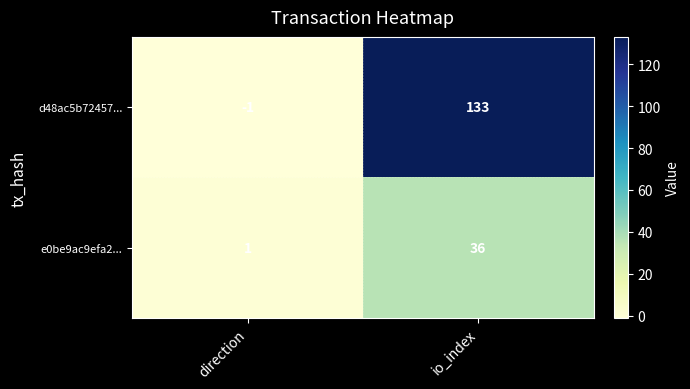

At which category is the sum across all series the highest?

io_index